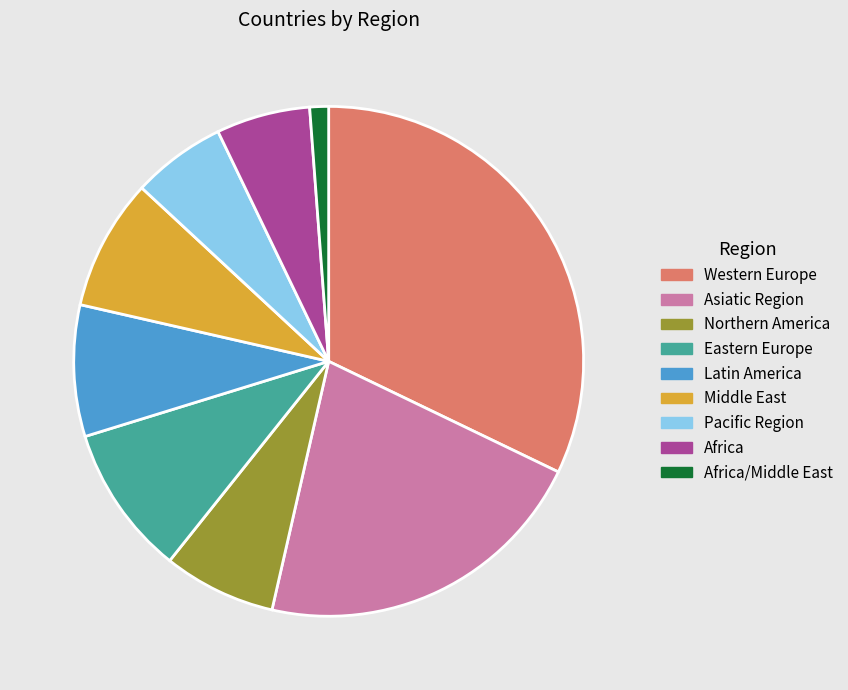

How many segments does this pie chart have?

9